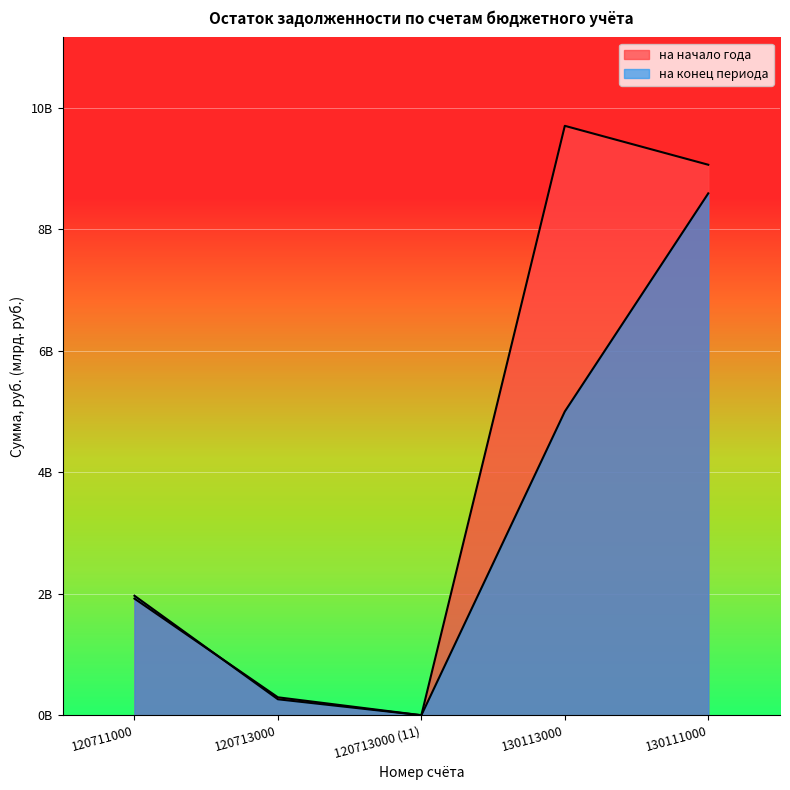

Reading left to right, extract all data points from this chart.

на начало года: 120711000=1.9	120713000=0.3	120713000 (11)=0.0	130113000=9.7	130111000=9.1
на конец периода: 120711000=2.0	120713000=0.3	120713000 (11)=0.0	130113000=5.0	130111000=8.6